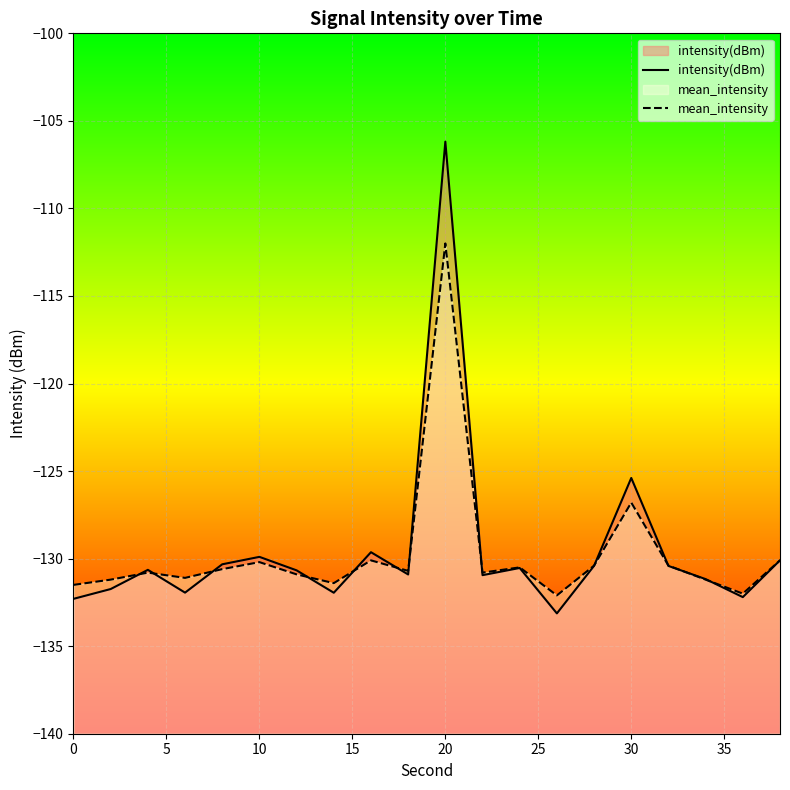

What is the difference between the second highest and second lowest values in the mean_intensity series?

5.2